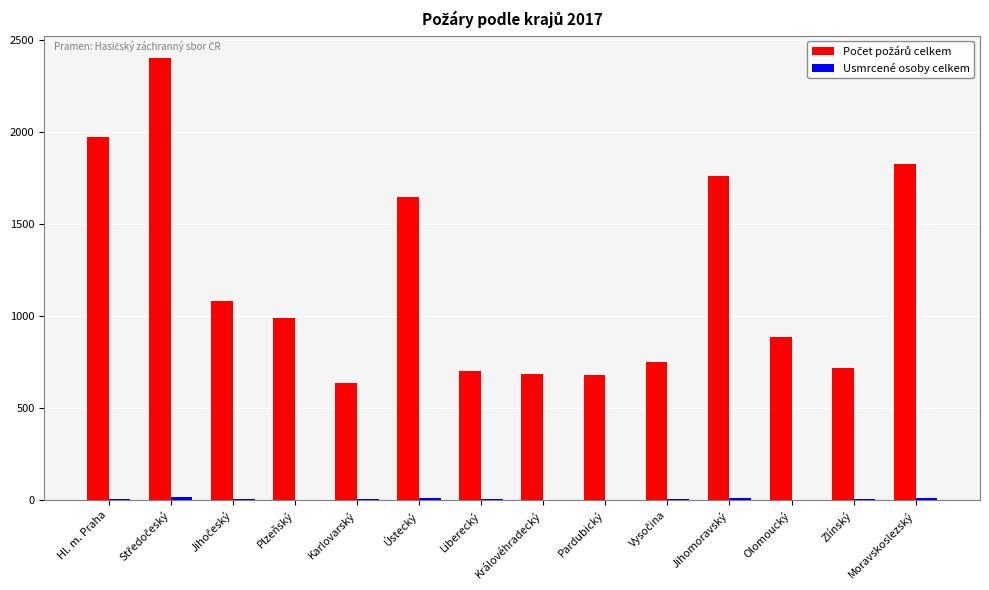

What is the maximum value shown in the chart?

2404